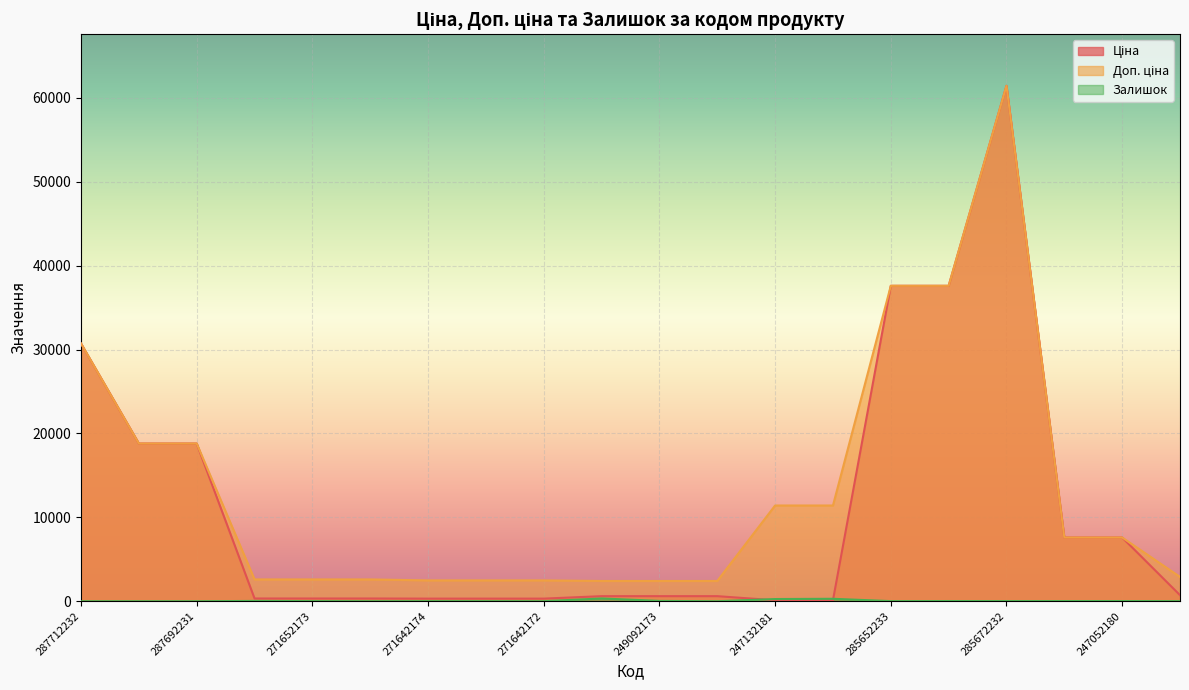

Between 285652233 and 271642174, which is larger?

285652233